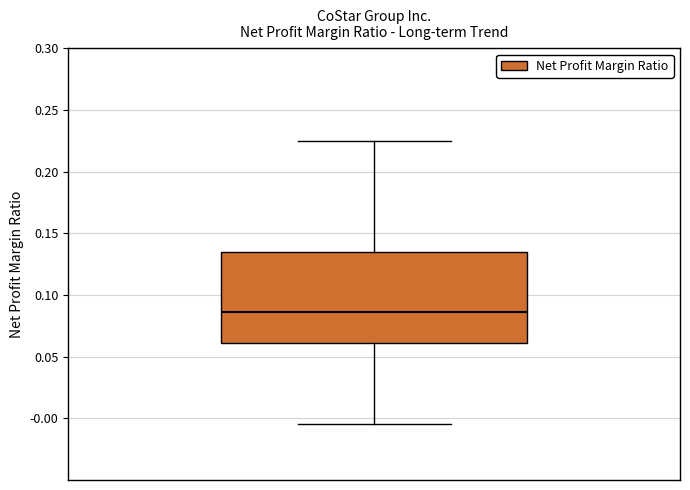

Read this box plot against the y-axis: the position of the median line, the range covered by the box, and the ends of both whiskers. The values are not printed on the chart, so give them approximately, as read against the axis.

median 0.085, box 0.060 to 0.135, whiskers -0.005 to 0.225